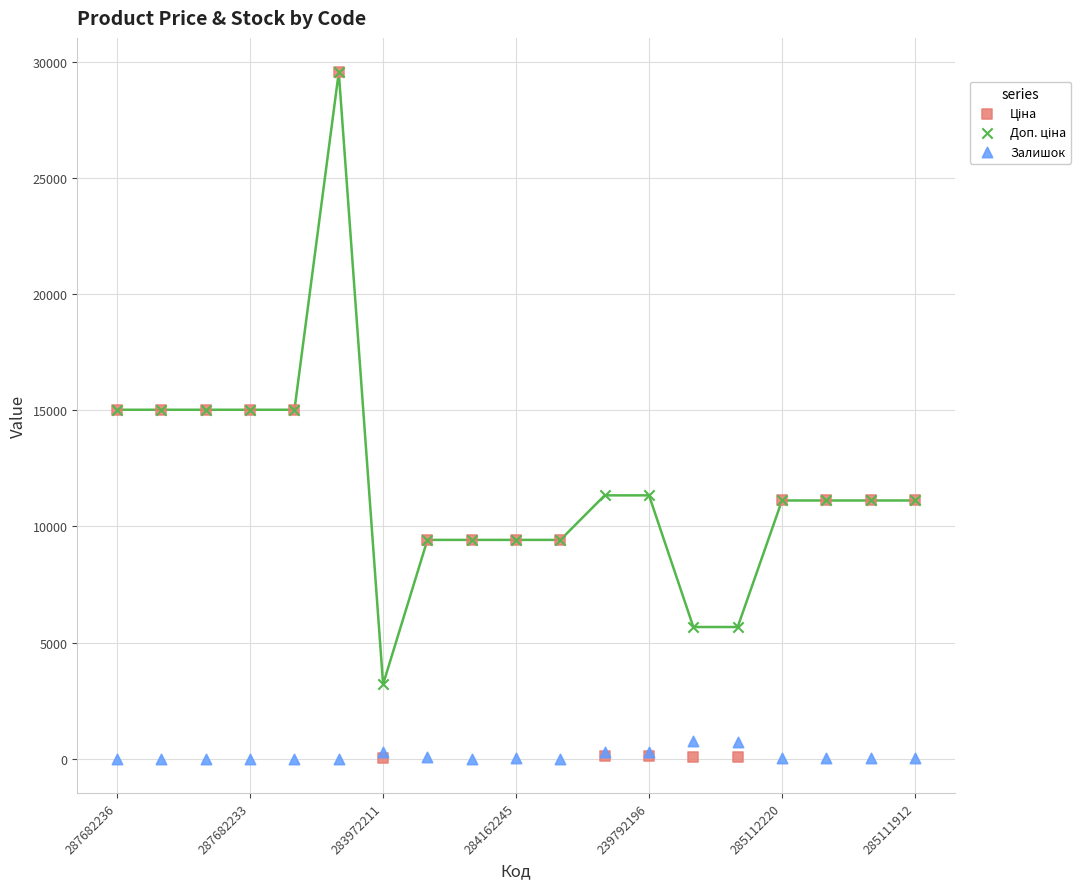

Which series has the largest Y range (max minus min)?

Ціна